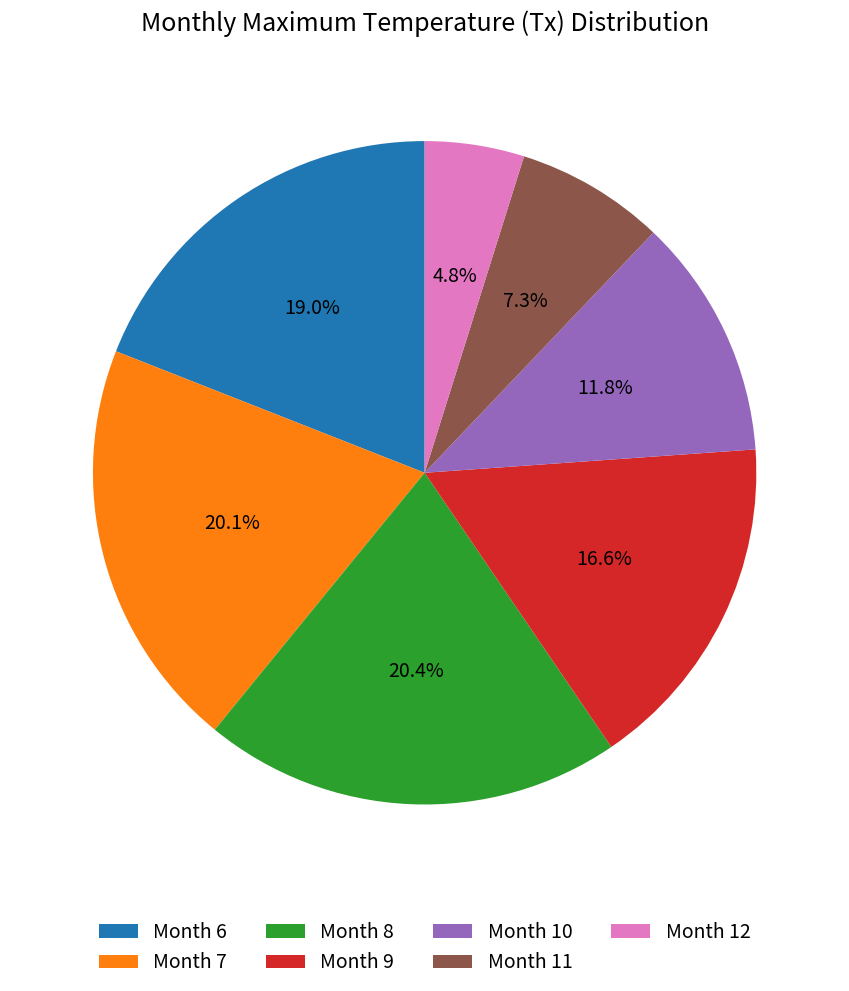

Is there any slice that represents more than half of the pie?

No